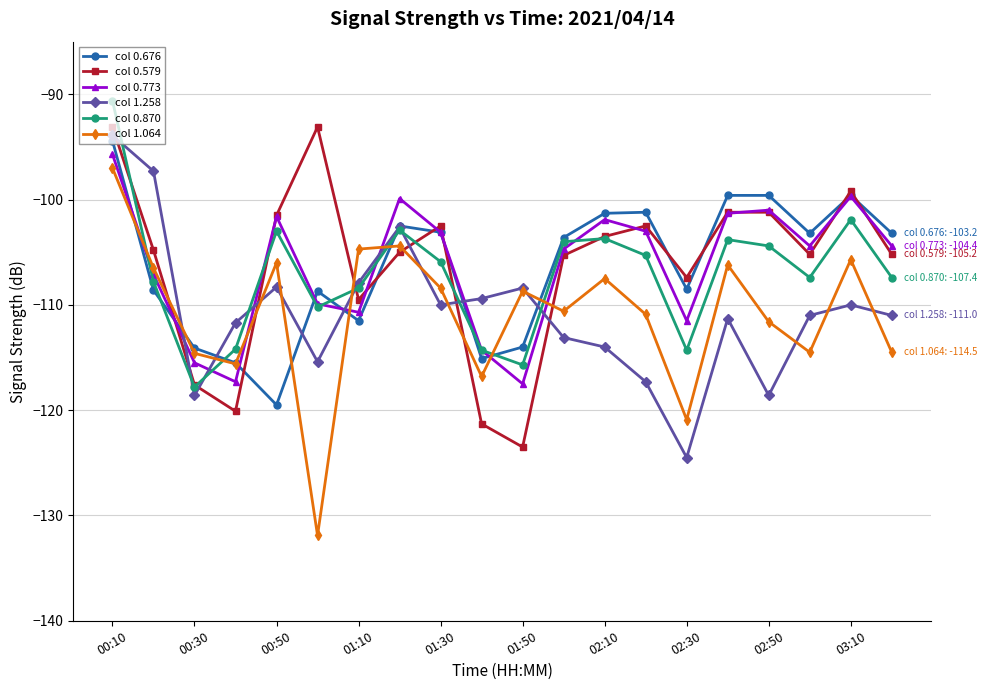

Which series has the widest spread of values?

col 1.064